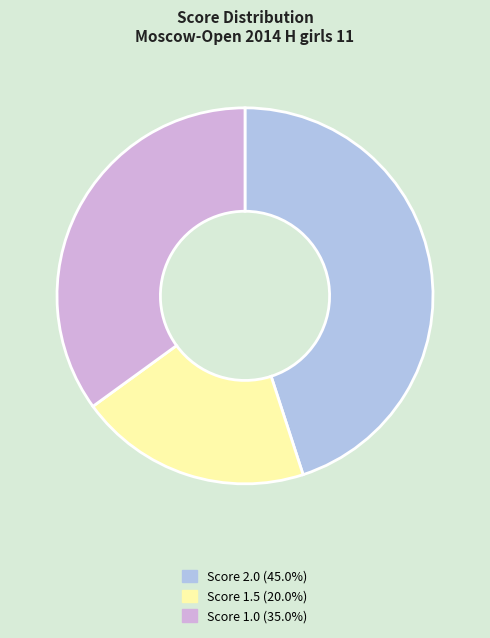

Is there a majority slice in this chart?

No